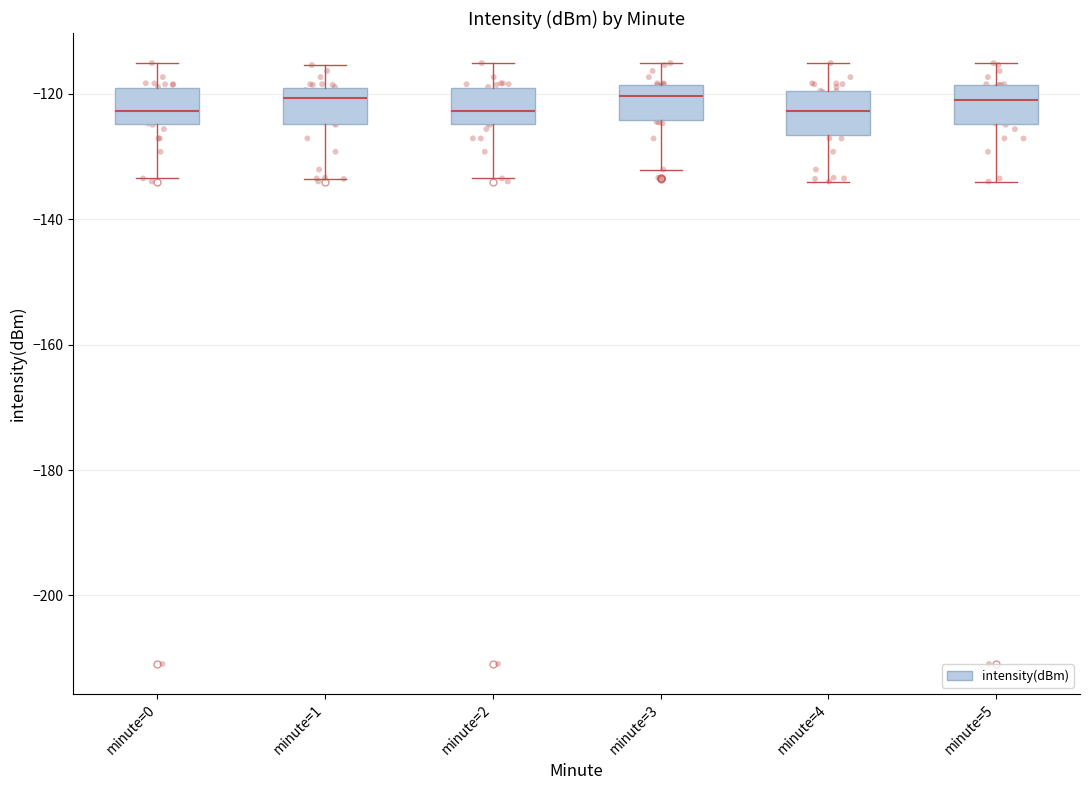

Reading left to right, transcribe this box plot: for each box, give where its median line is, the range the box spans, and where its two whiskers end, as read against the y-axis. The values are not printed on the chart, so give them approximately, as read against the axis.

minute=0: median -122, box -124 to -120, whiskers -134 to -116
minute=1: median -120 (just below the box's upper edge), box -124 to -120, whiskers -134 to -116
minute=2: median -122, box -124 to -120, whiskers -134 to -116
minute=3: median -120, box -124 to -118, whiskers -132 to -116
minute=4: median -122, box -126 to -120, whiskers -134 to -116
minute=5: median -120, box -124 to -118, whiskers -134 to -116